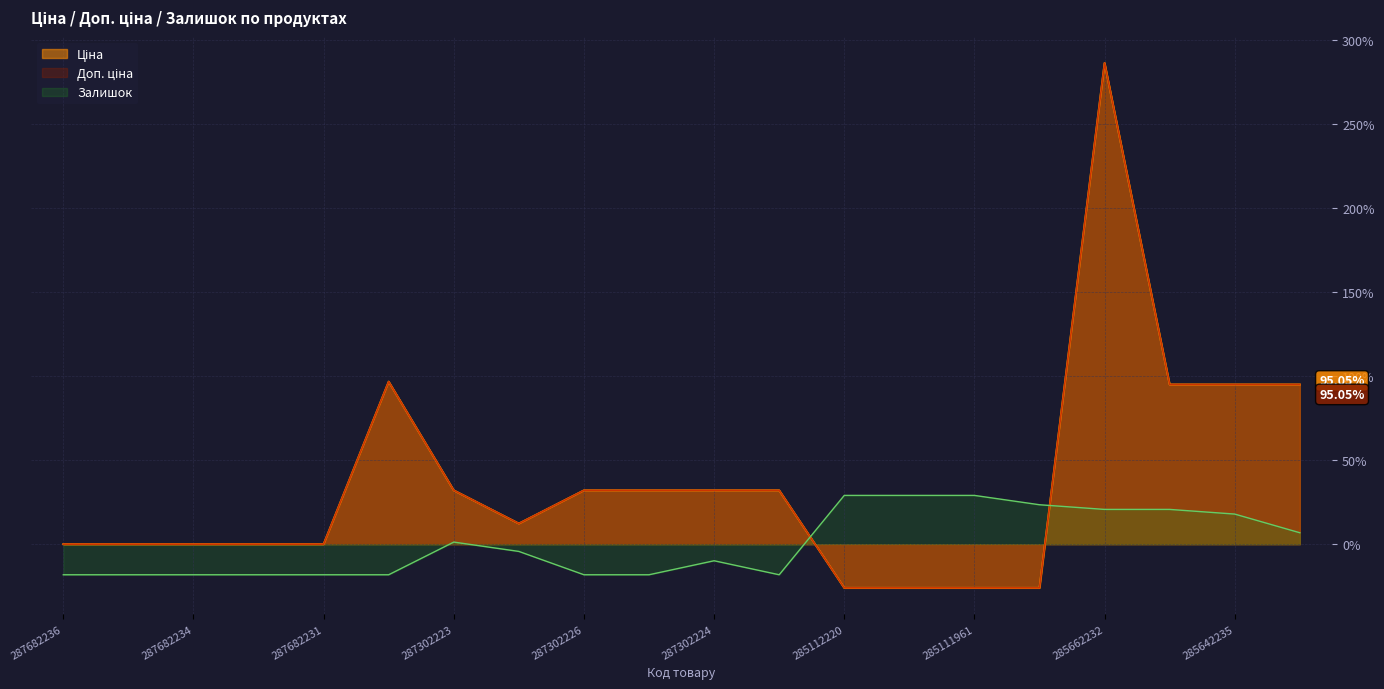

True or false: Ціна and Доп. ціна cross at least once.

False